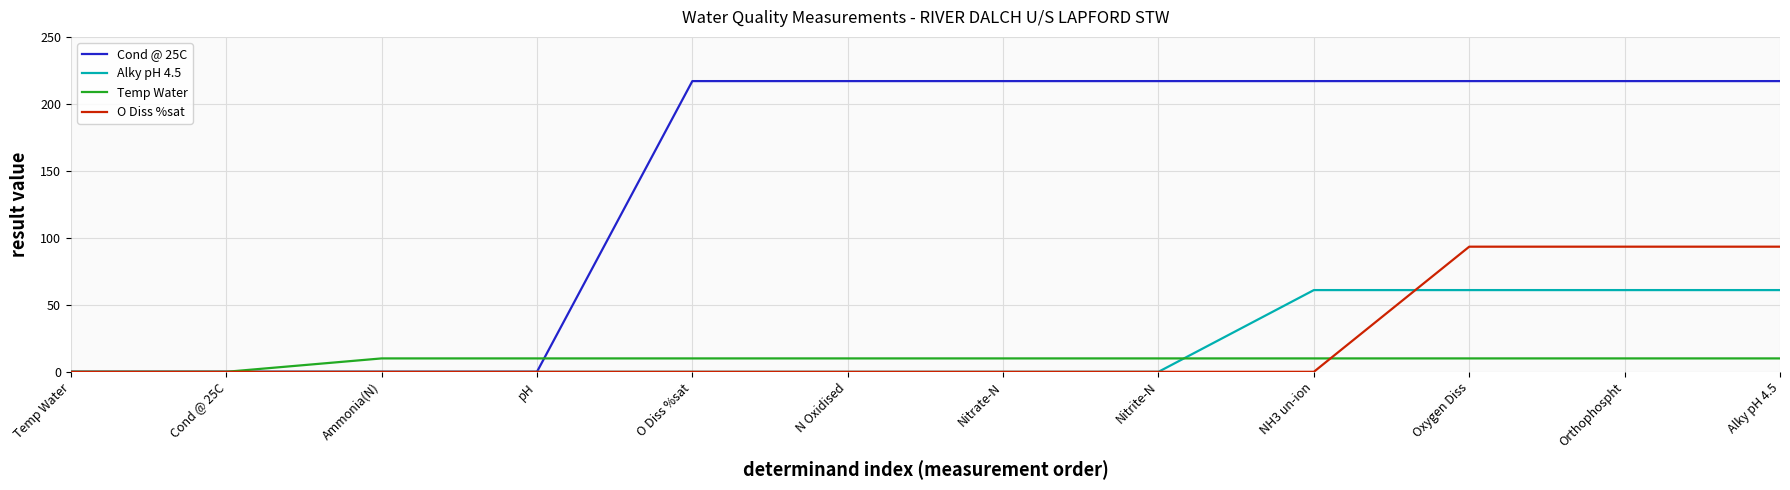

Which series has the largest range (max minus min)?

Cond @ 25C